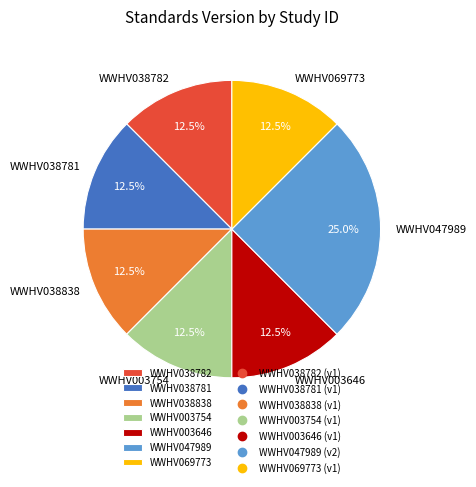

Do WWHV047989 and WWHV069773 together represent more than half of the pie?

No